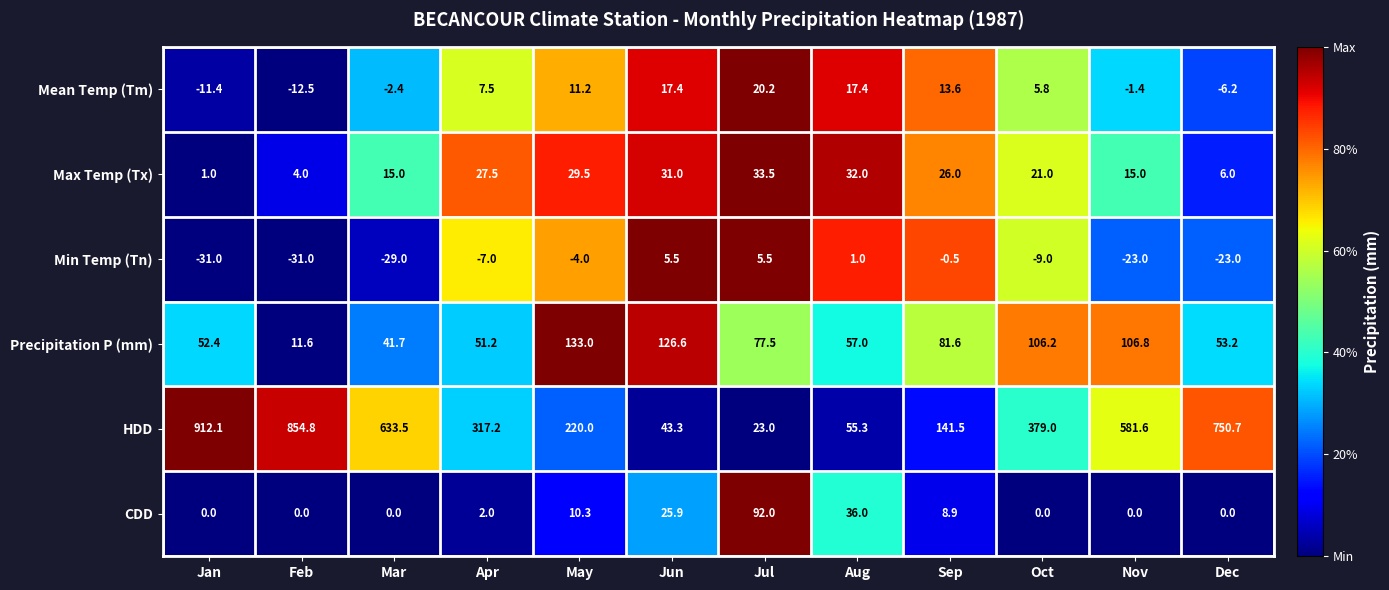

What is the average value of the Precipitation P (mm) series?

74.9